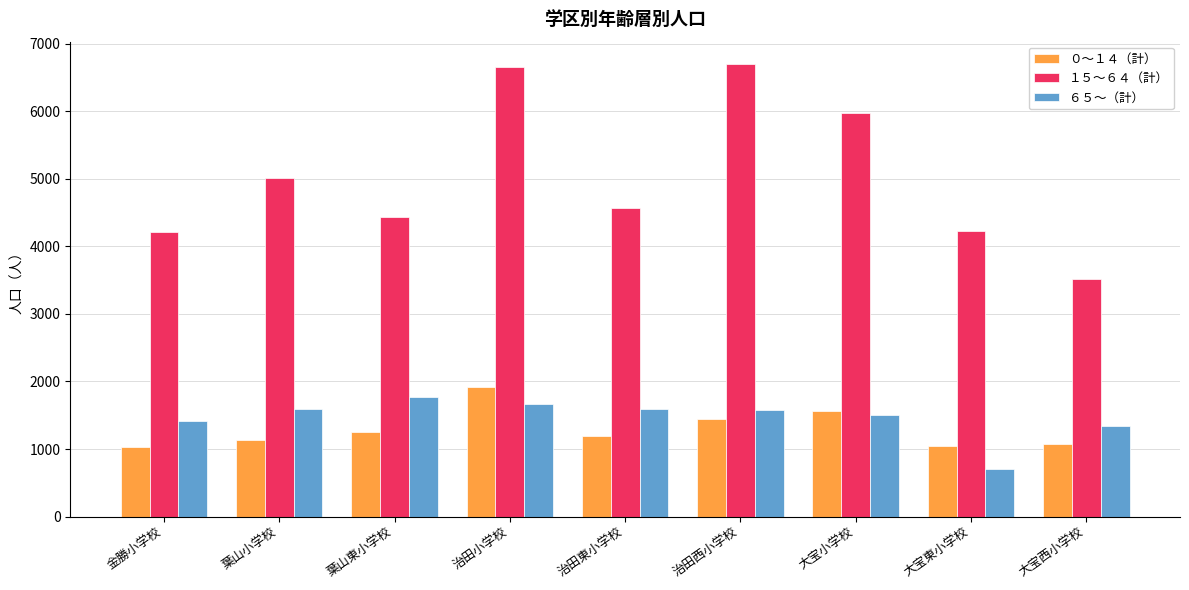

Rank the series at 大宝西小学校 from lowest to highest value.

０～１４（計）, ６５～（計）, １５～６４（計）